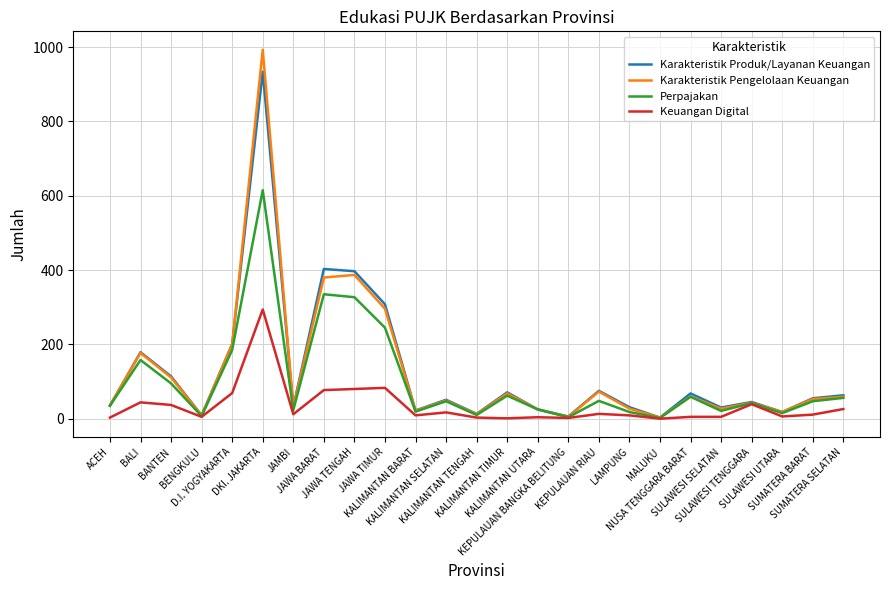

The Perpajakan series shows 615 at DKI. JAKARTA. True or false?

True